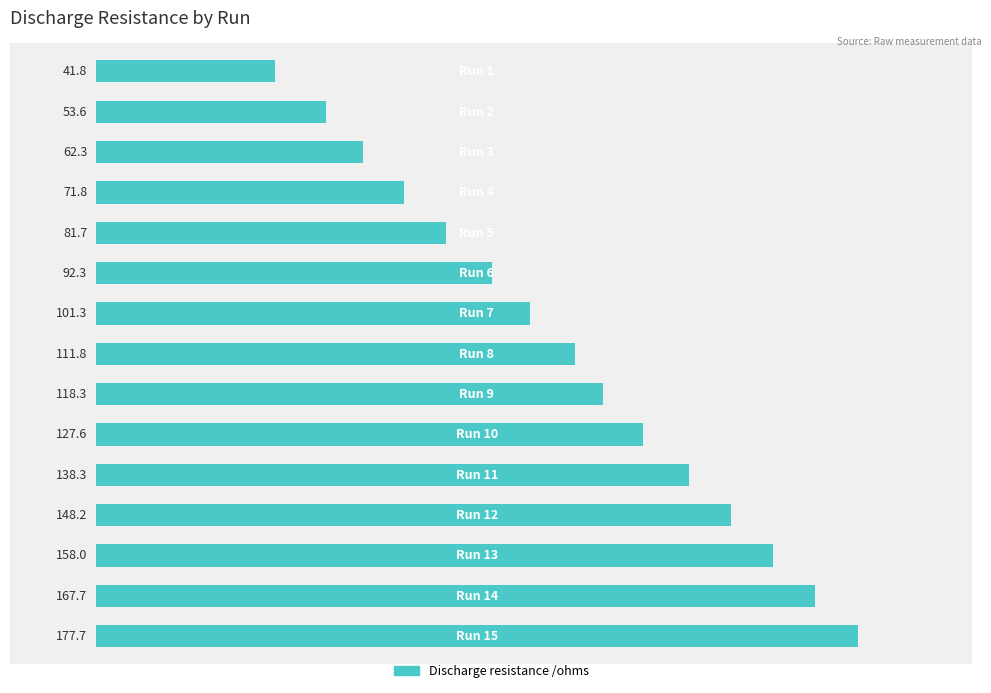

What is the value of the 11th bar from the top?

138.3